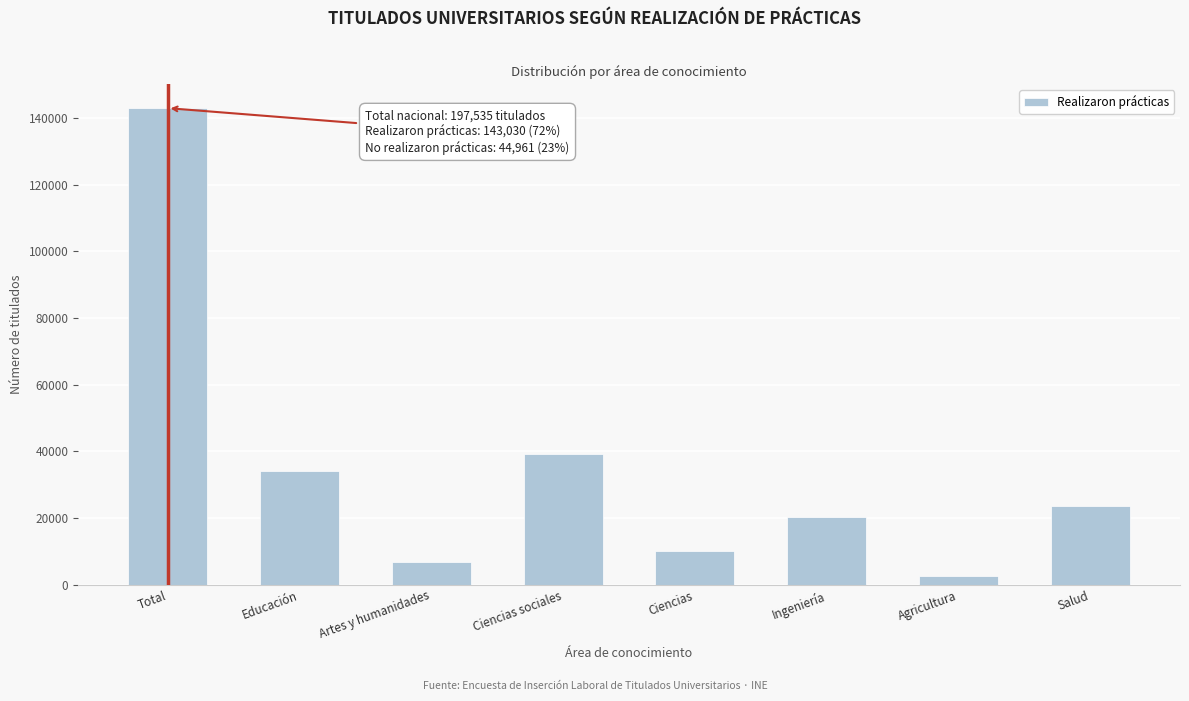

Reading right to left, list all the values displayed in this chart.

Salud=23577	Agricultura=2724	Ingeniería=20218	Ciencias=9978	Ciencias sociales=39132	Artes y humanidades=6801	Educación=34142	Total=143030